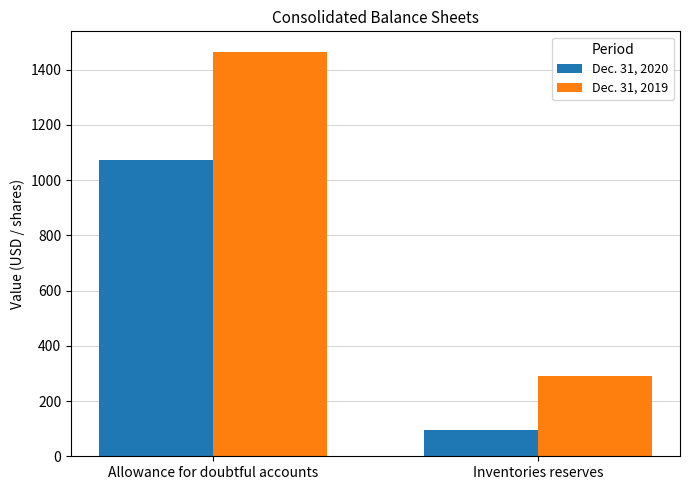

The value of Dec. 31, 2019 at Inventories reserves is 291. True or false?

True